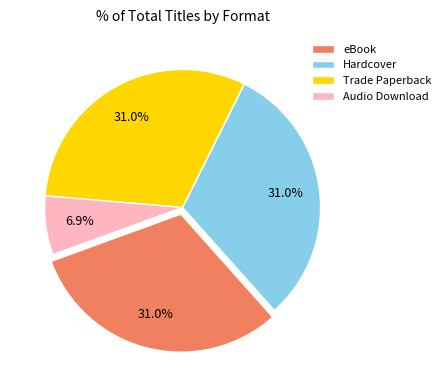

How many segments does this pie chart have?

4